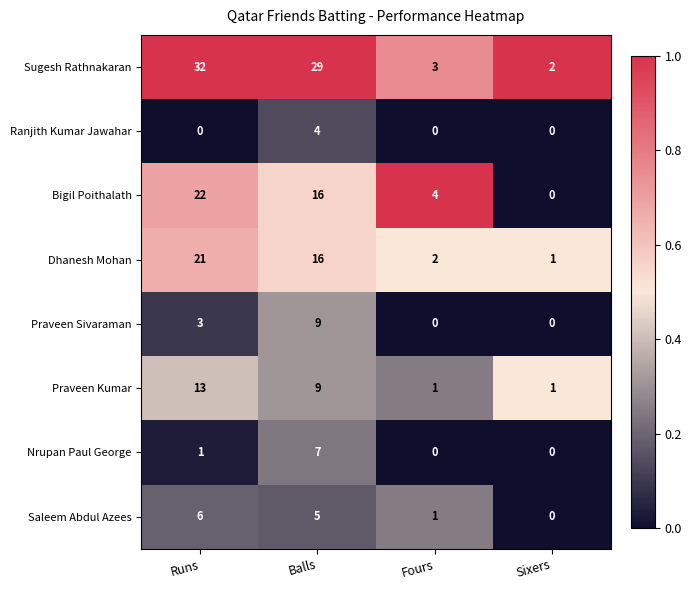

List the series in order of their peak value, lowest first.

Ranjith Kumar Jawahar, Saleem Abdul Azees, Nrupan Paul George, Praveen Sivaraman, Praveen Kumar, Dhanesh Mohan, Bigil Poithalath, Sugesh Rathnakaran